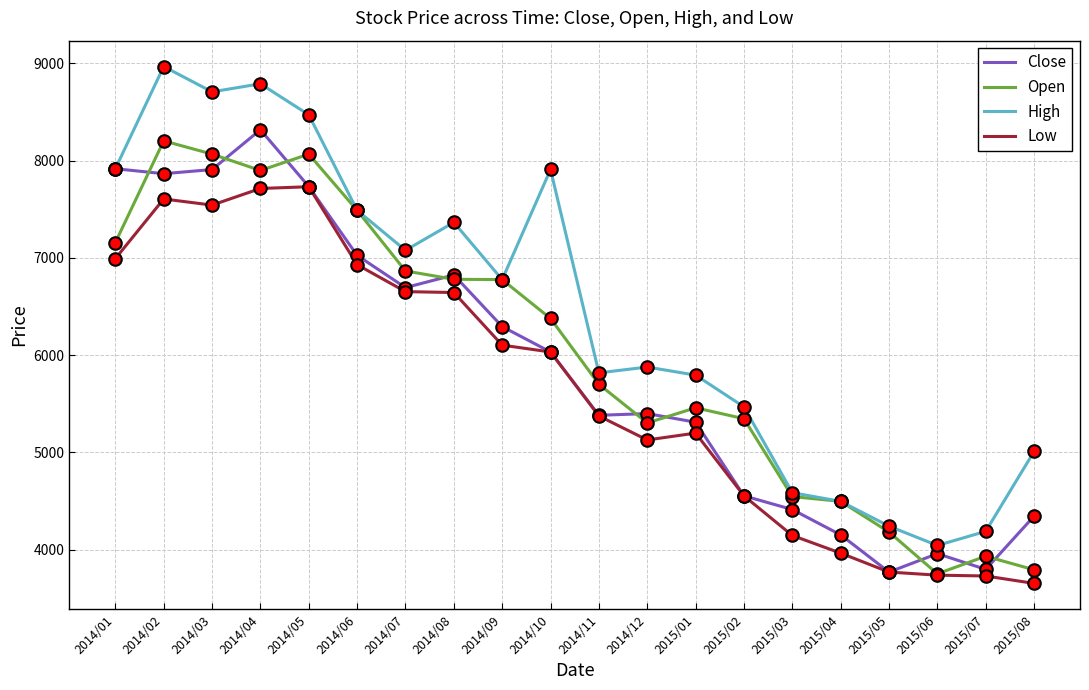

True or false: High and Low intersect in this chart.

False